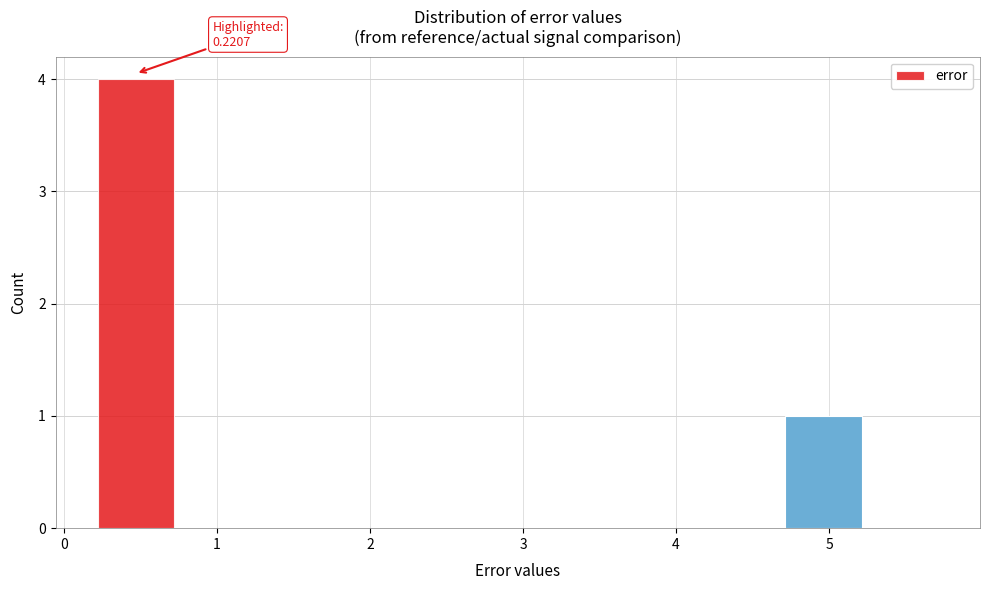

Over which range of the x-axis is the bar tallest?

0.2 to 0.7